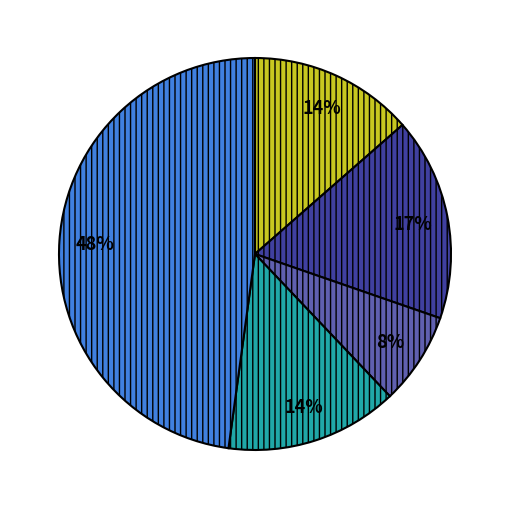

To the nearest percent, what is the difference between the largest and smallest slice percentages?

40%